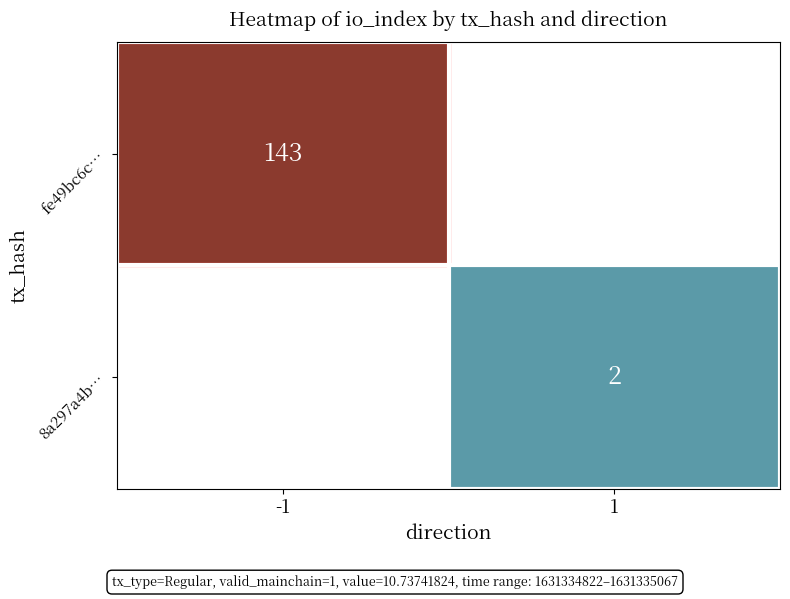

The fe49bc6c… series shows 143 at -1. True or false?

True